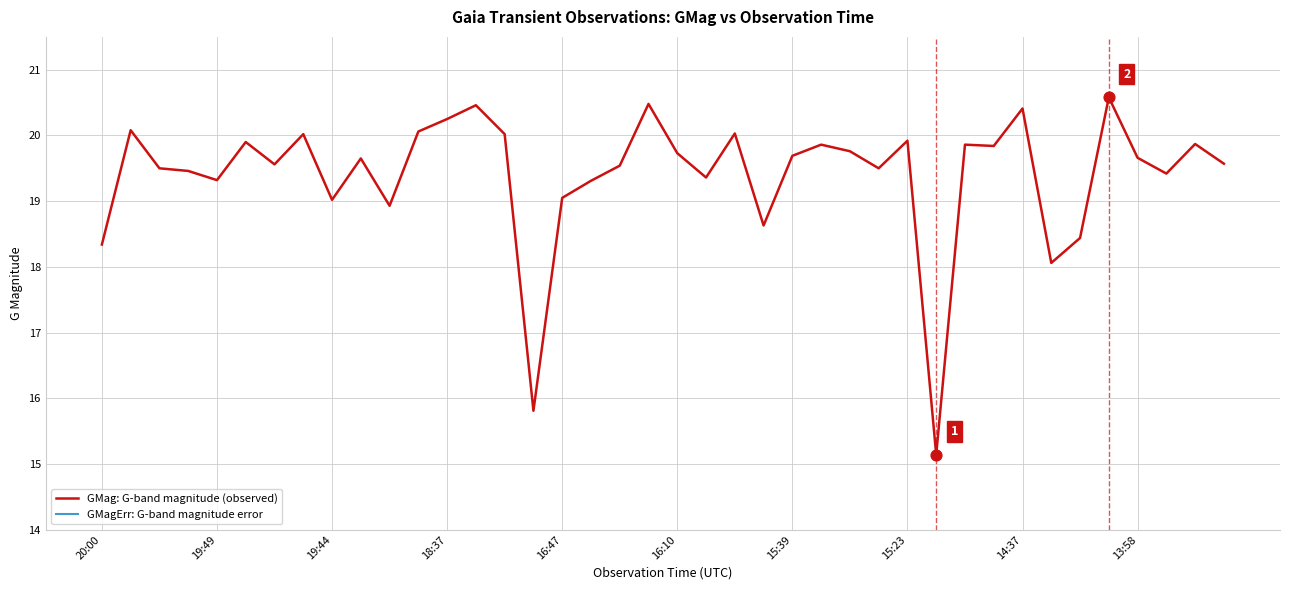

At how many categories does at least one series exceed 0?

40